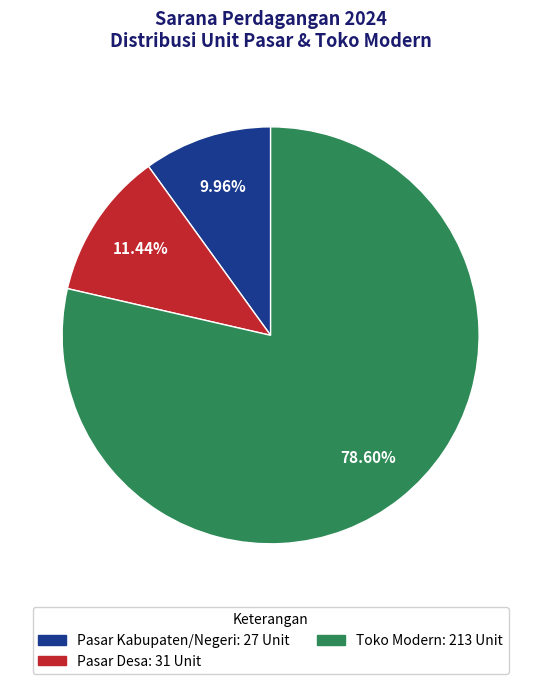

Does Pasar Kabupaten/Negeri account for over 50% of the chart?

No